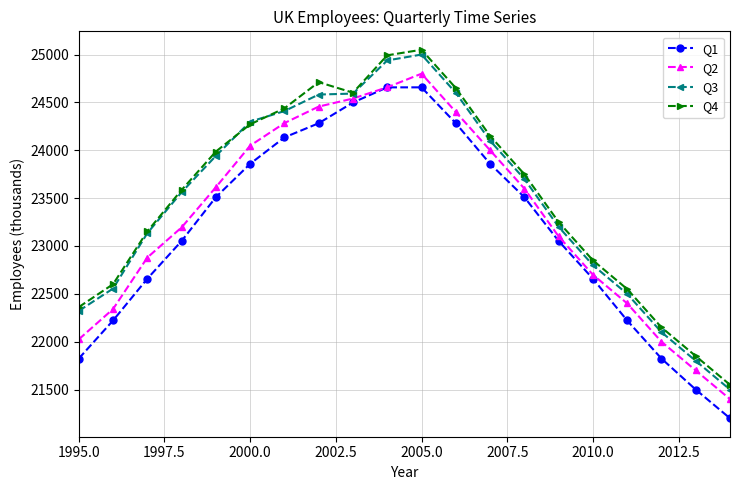

True or false: Q1 and Q3 intersect in this chart.

False